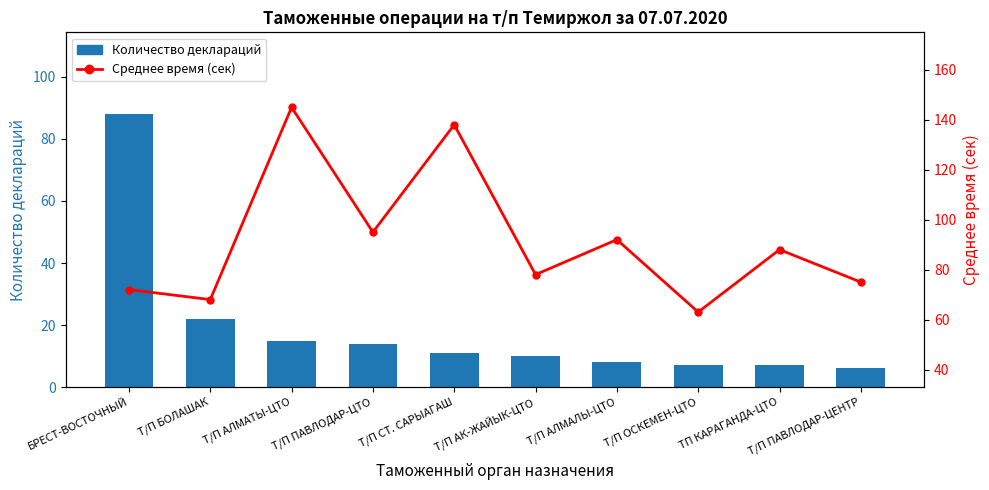

At which category does the chart reach its peak across all series?

Т/П АЛМАТЫ-ЦТО